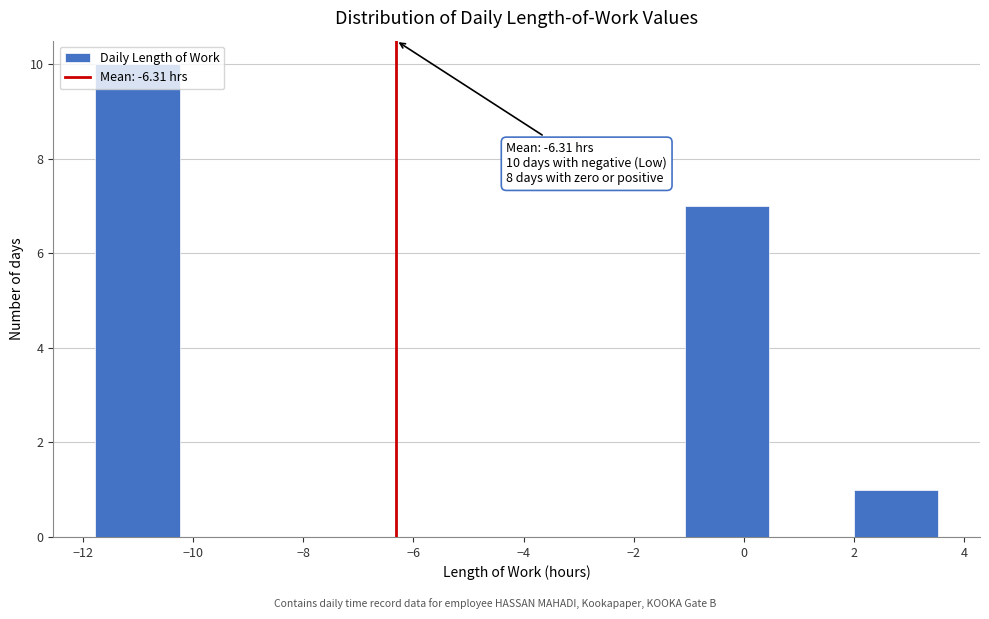

Over which range of the x-axis is the bar tallest?

-11.8 to -10.2